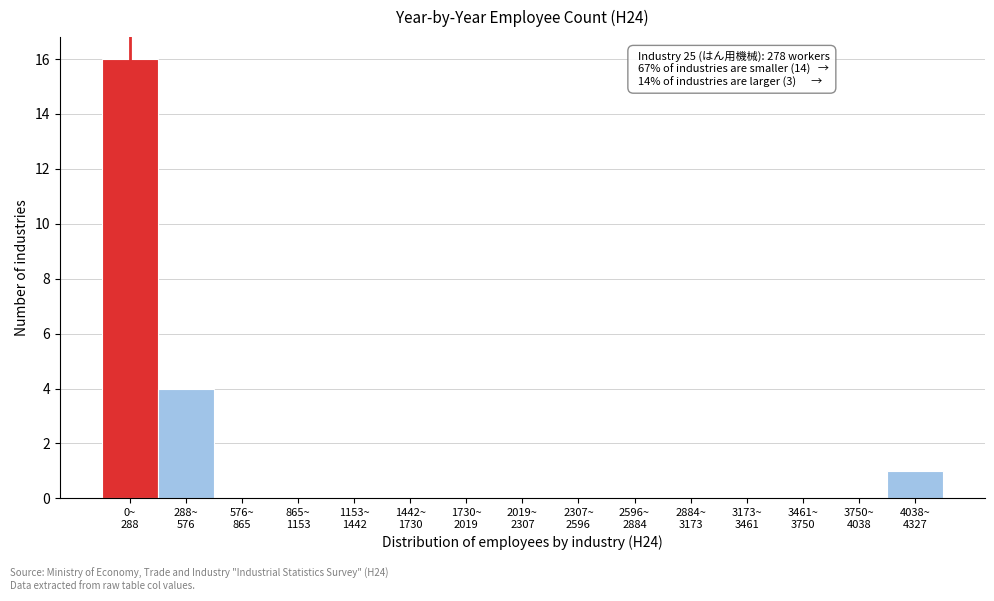

What is the sum of all values?

21